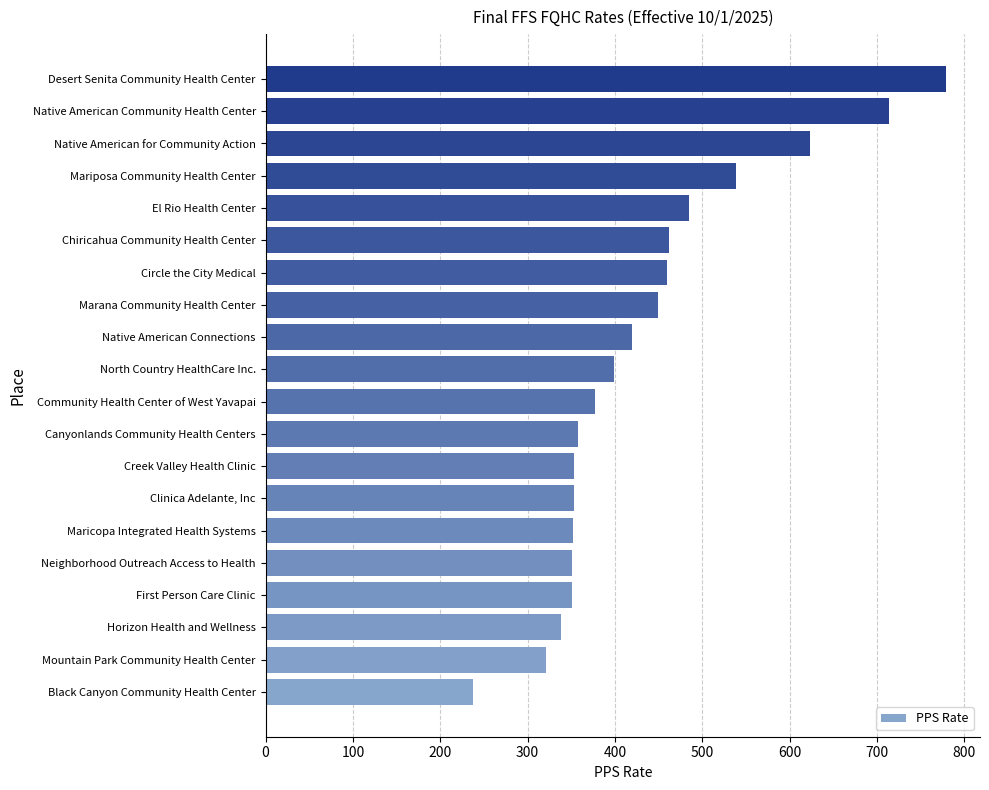

The chart shows a value of 352.6 at Clinica Adelante, Inc. True or false?

True